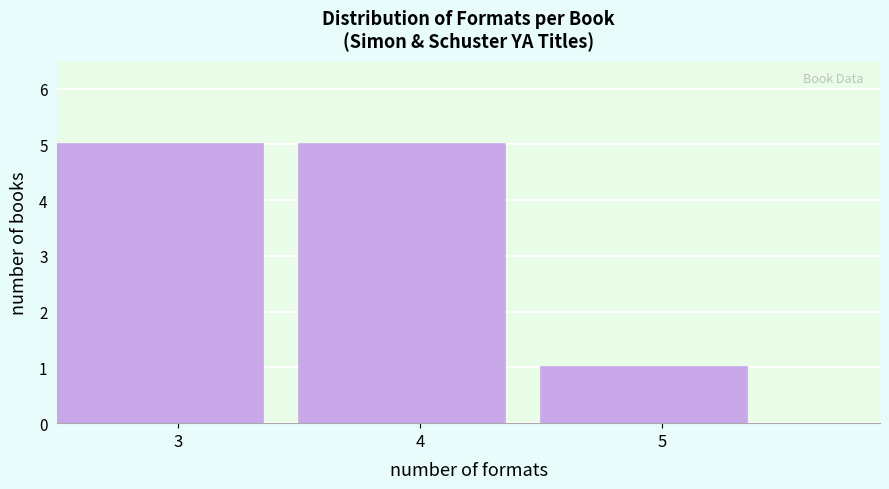

Reading left to right, list every bar in this chart as the range it spans on the x-axis followed by its height. The values are not printed on the chart, so give them approximately, as read against the axis.

2.5 to 3.5: 5
3.5 to 4.5: 5
4.5 to 5.5: 1